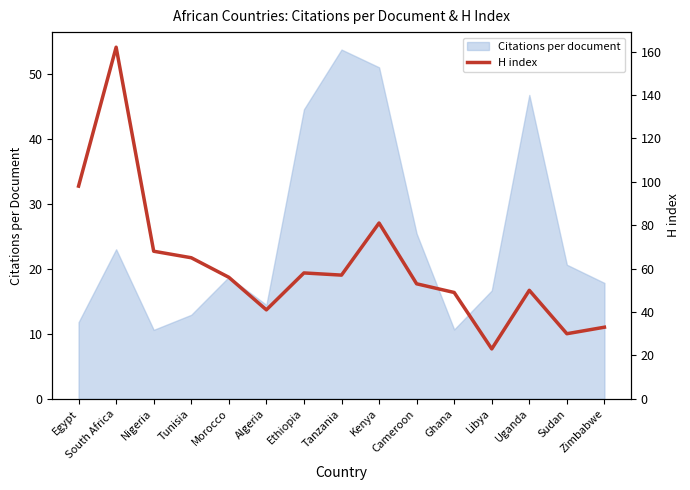

Reading left to right, what are all the values shown in this chart?

Egypt=98	South Africa=162	Nigeria=68	Tunisia=65	Morocco=56	Algeria=41	Ethiopia=58	Tanzania=57	Kenya=81	Cameroon=53	Ghana=49	Libya=23	Uganda=50	Sudan=30	Zimbabwe=33